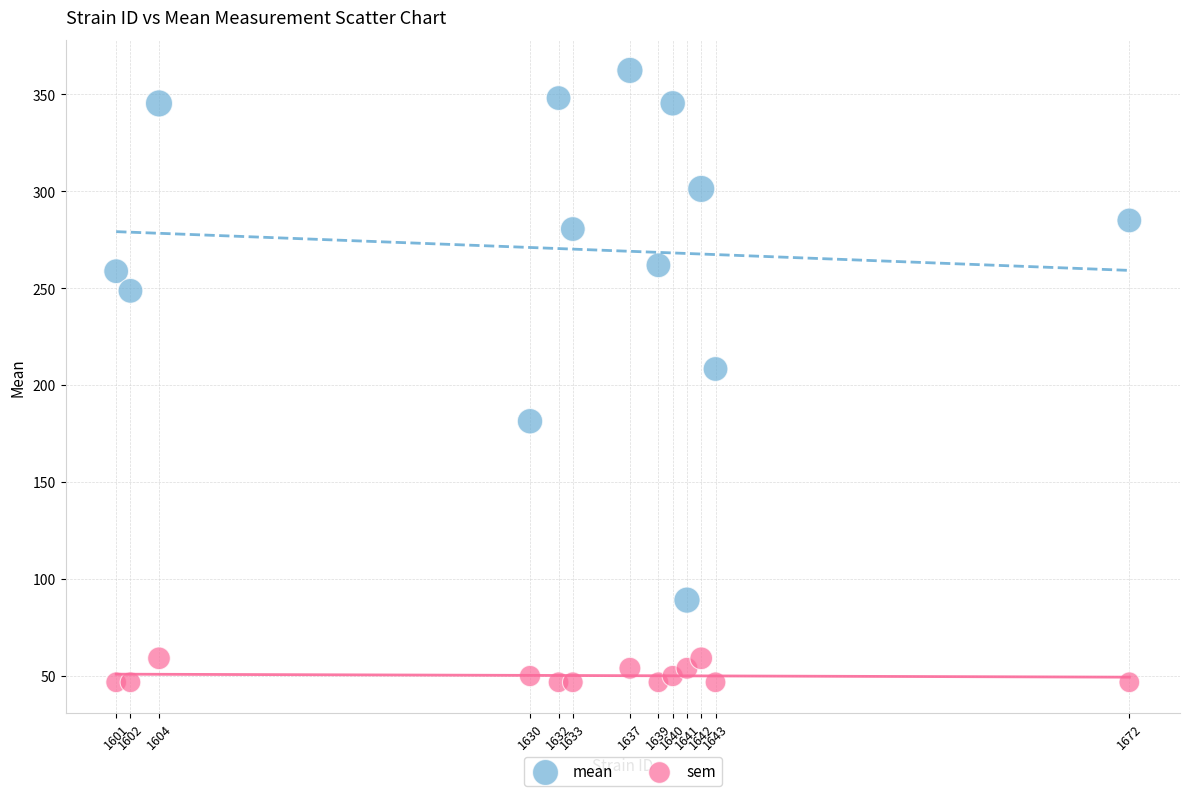

What are all the series names shown in the legend?

mean, sem